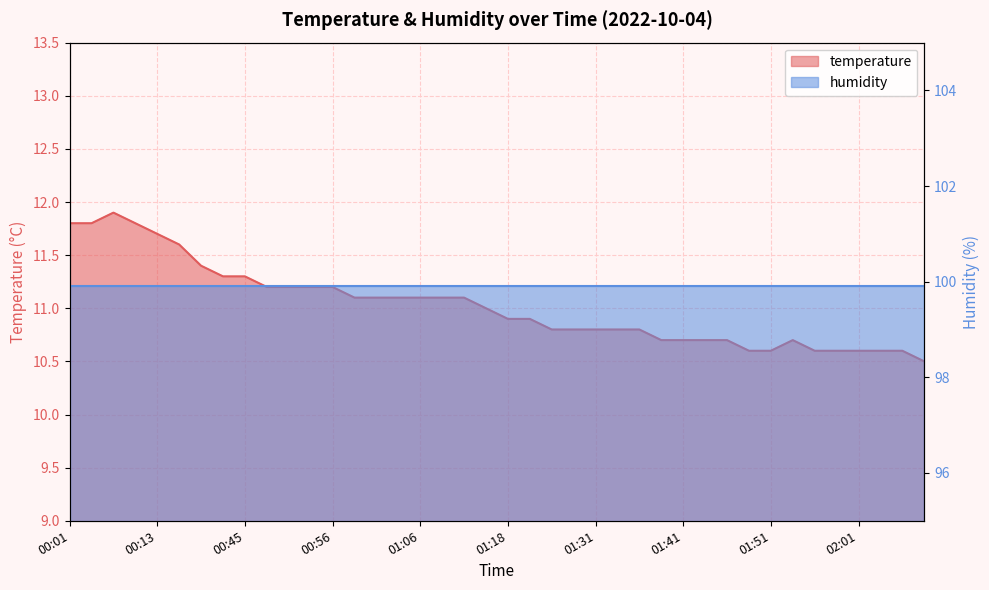

What is the label of the 29th point from the right?

00:53